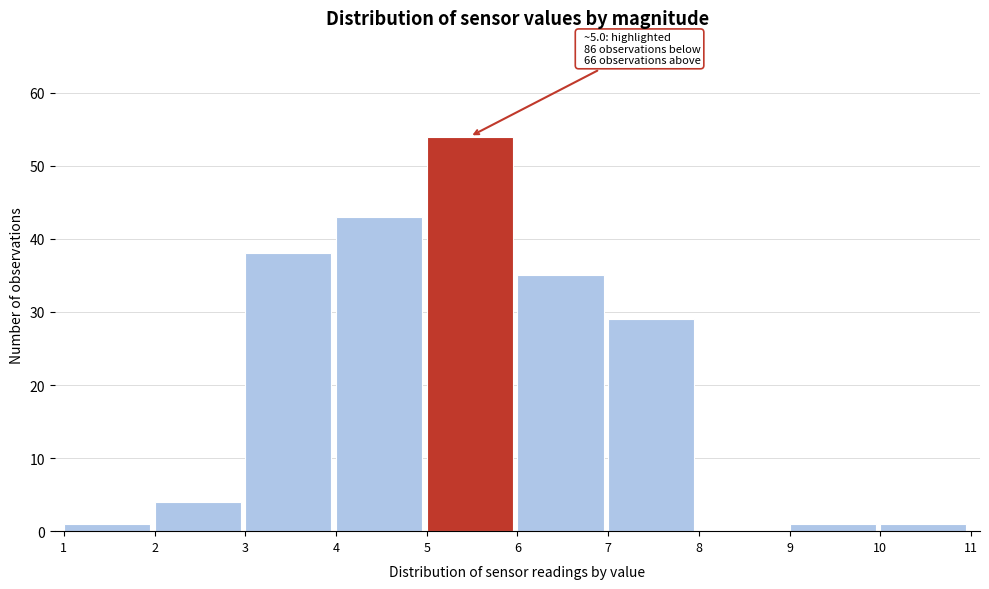

Which range on the x-axis has the tallest bar?

5 to 6